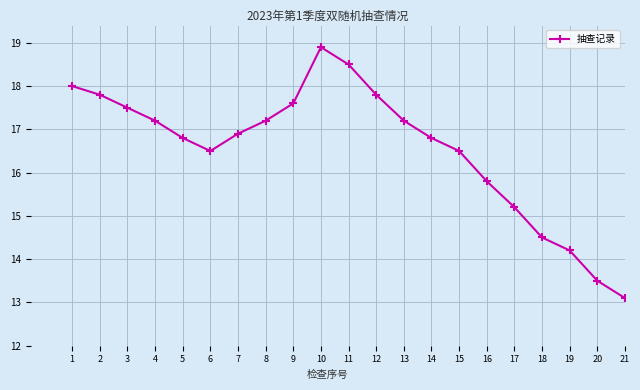

How many interior local peaks (higher than both neighbors) does the data have?

1